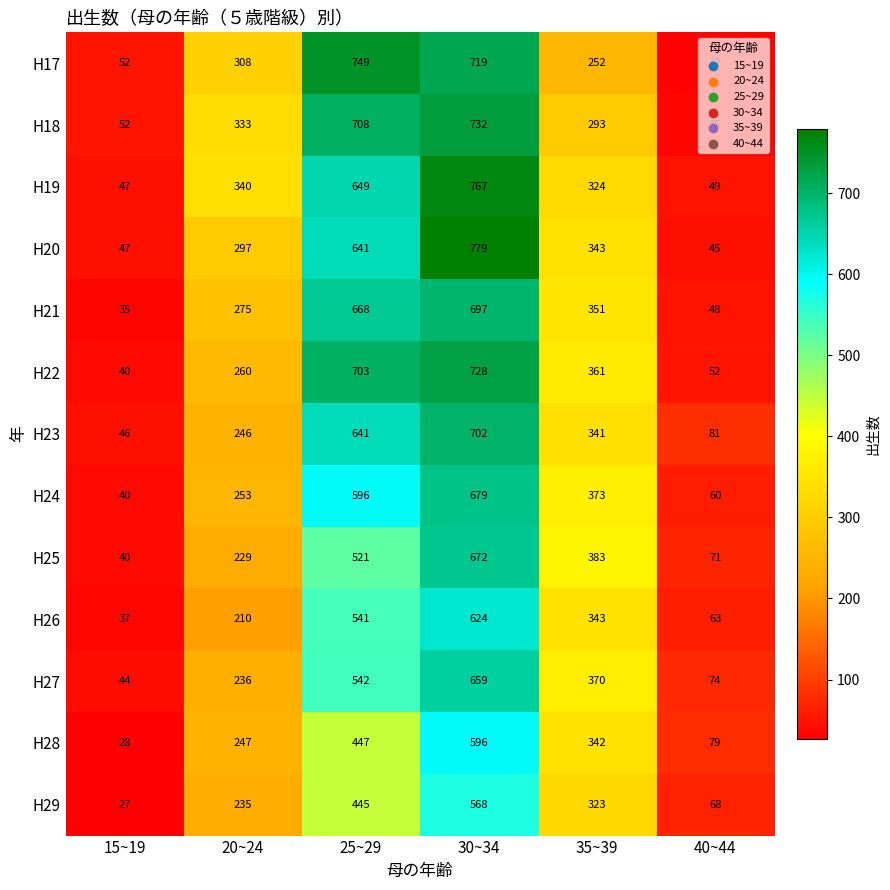

What is the difference between the maximum and minimum values in the H26 series?

587